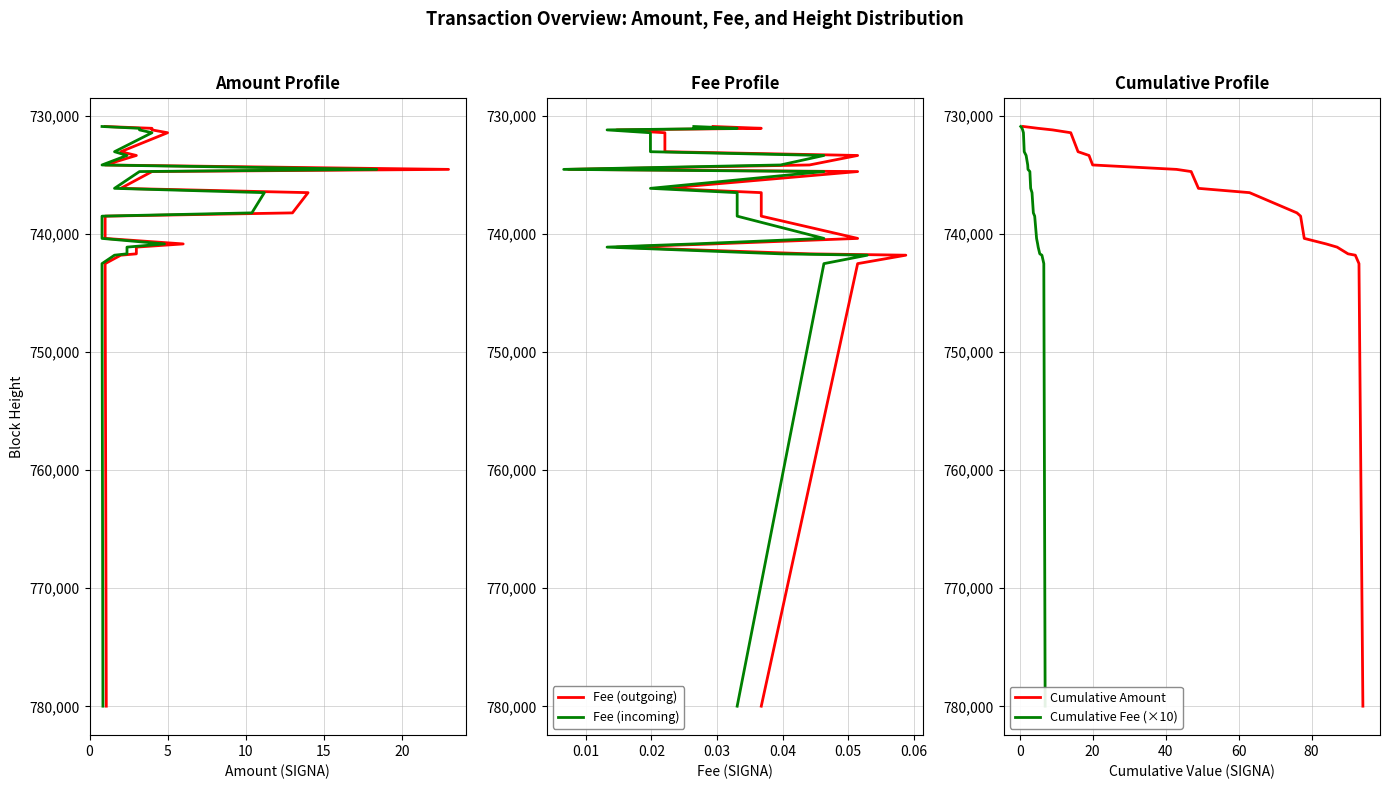

Which series changed the most between 11 and 12?

Amount (sent)